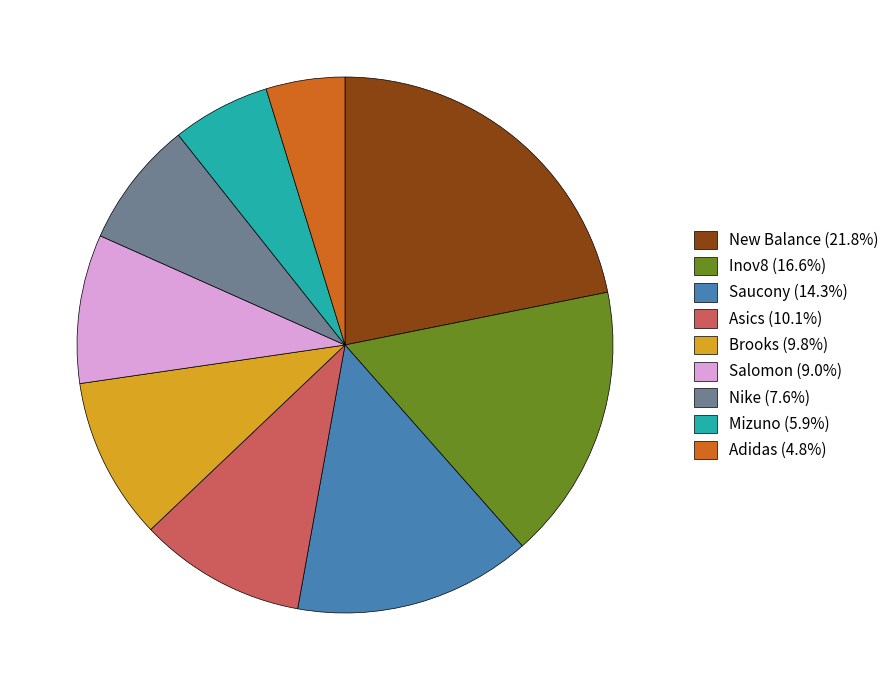

Is there a majority slice in this chart?

No